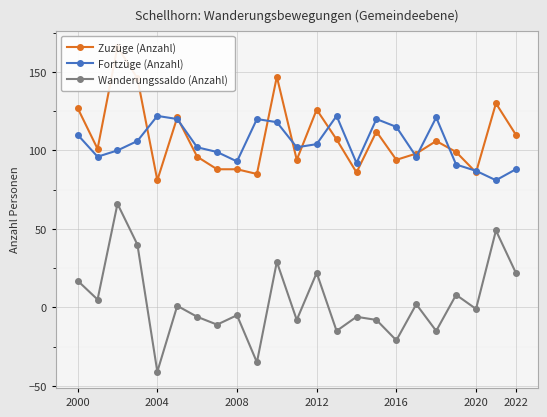

The Wanderungssaldo (Anzahl) series shows 66 at 21. True or false?

False